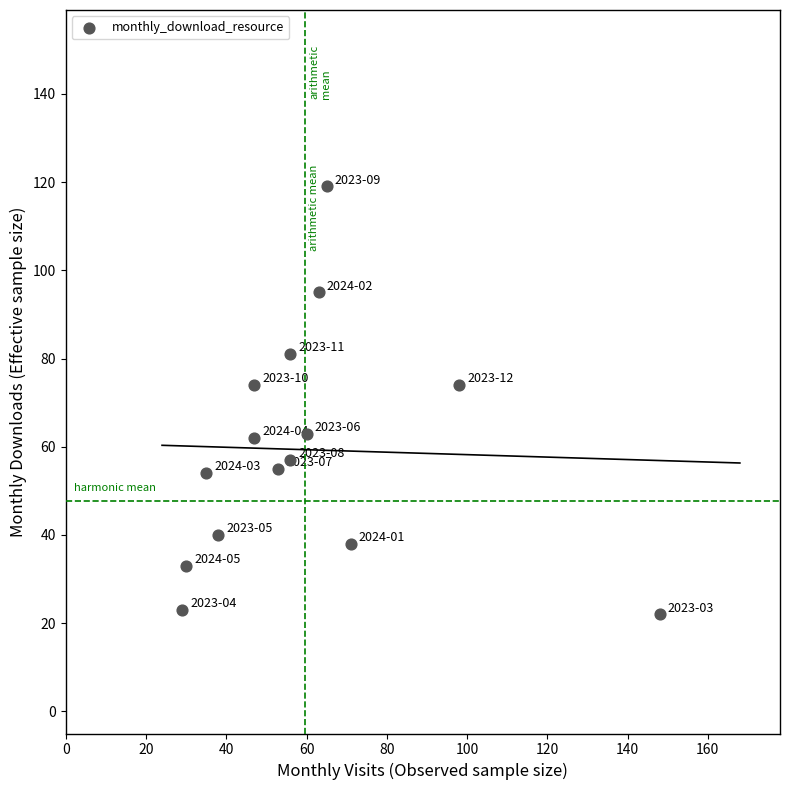

What is the range of X values (max minus min)?

119